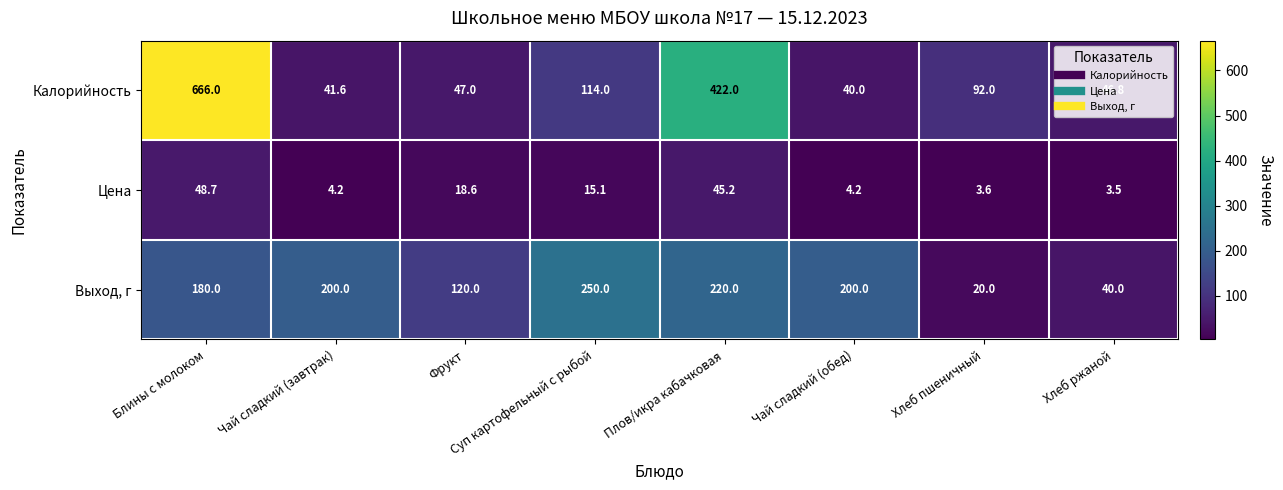

What is the average value of the Цена series?

17.9